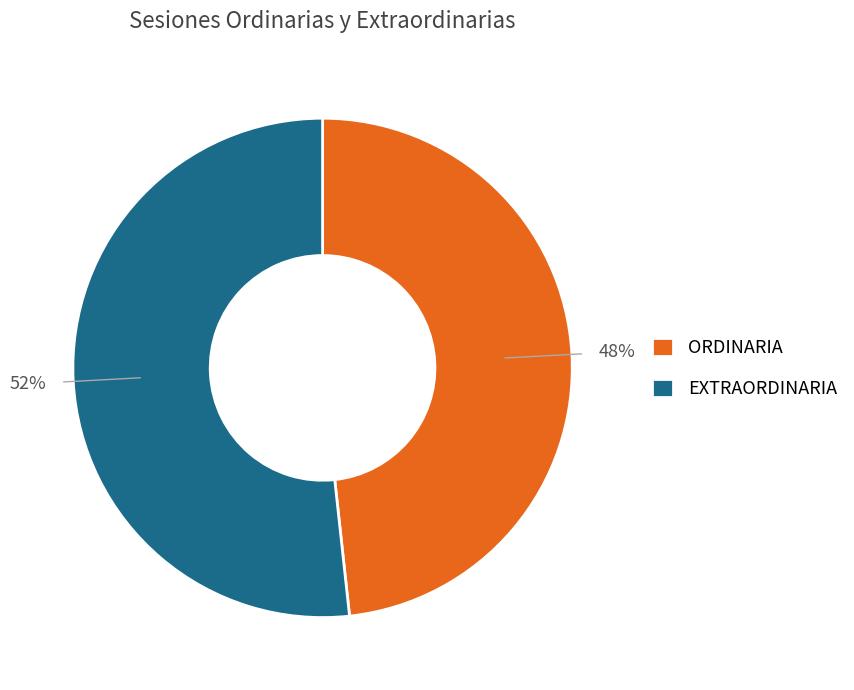

Which category has the biggest portion of the pie?

EXTRAORDINARIA